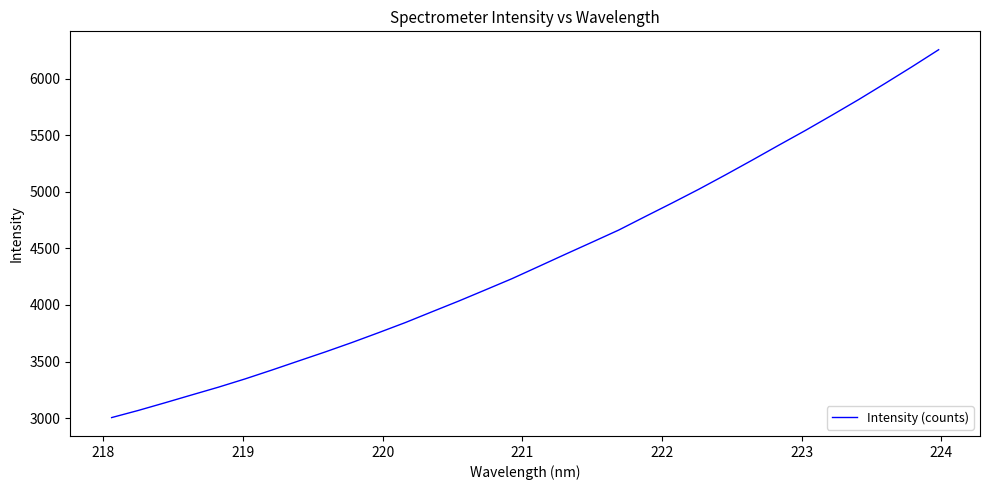

What is the difference between the maximum and minimum values?

3252.2